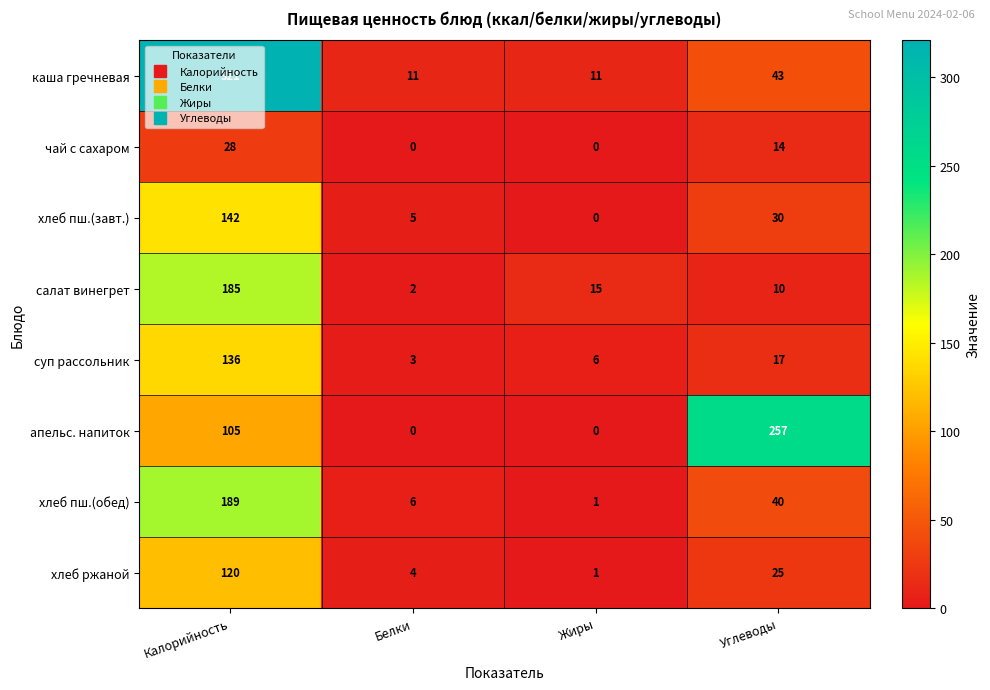

How many data points in чай с сахаром are less than 14?

2